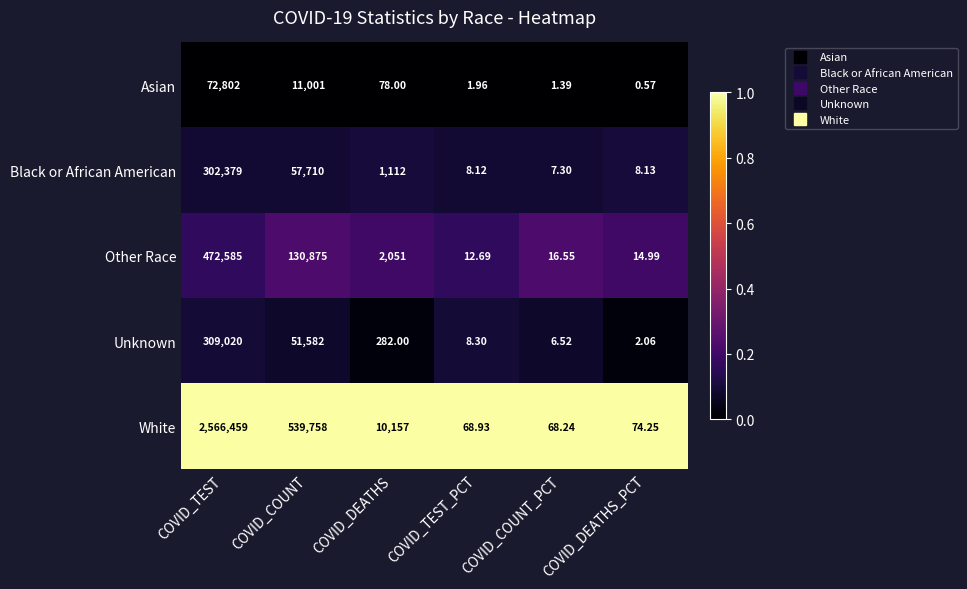

Rank the series by their maximum value, from highest to lowest.

White, Other Race, Unknown, Black or African American, Asian